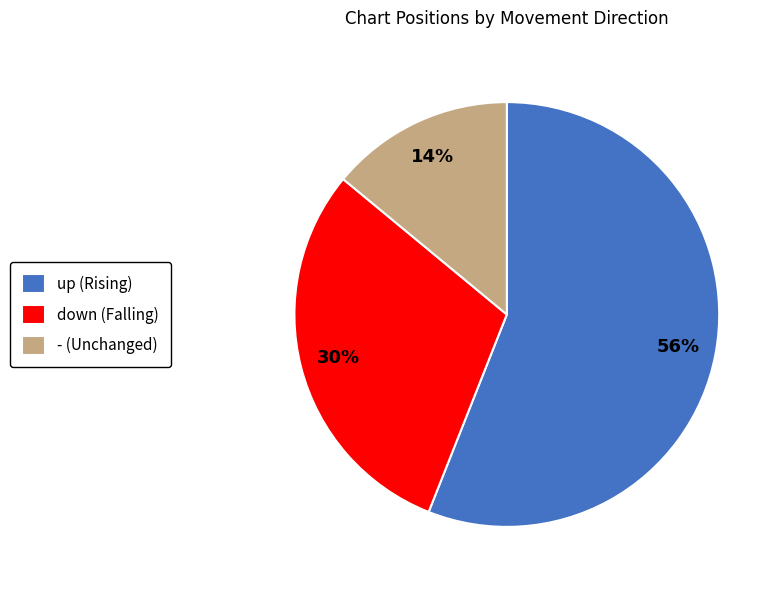

Is the sum of - (Unchanged) and up (Rising) greater than half?

Yes